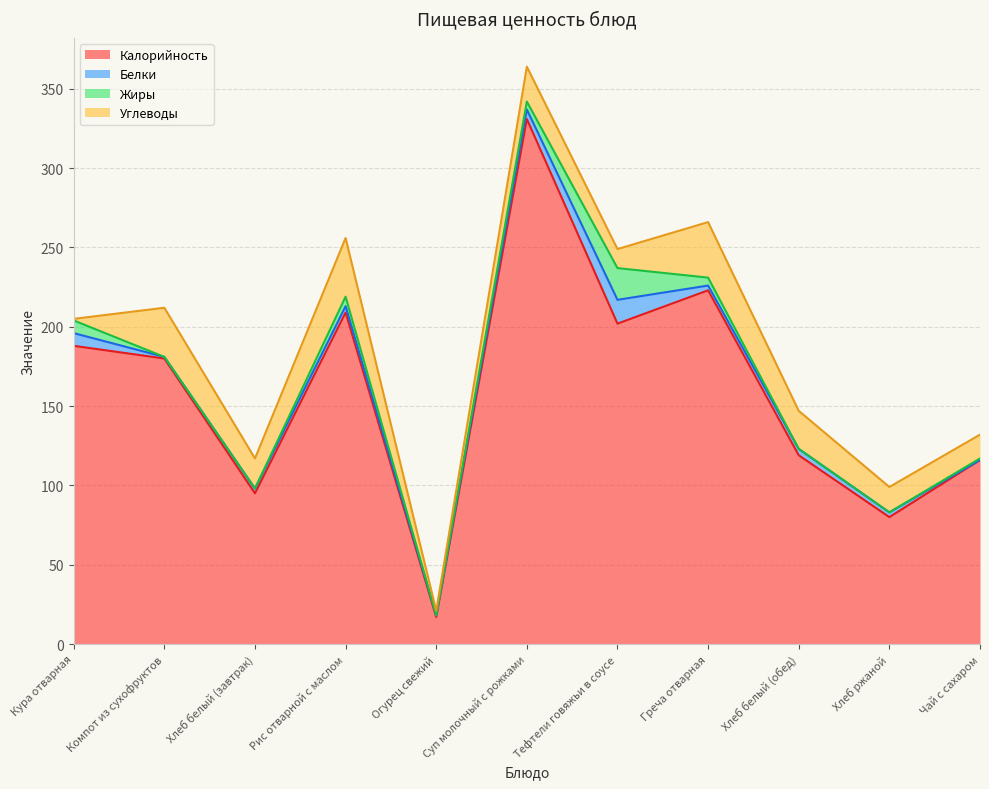

What are all the series names shown in the legend?

Калорийность, Белки, Жиры, Углеводы